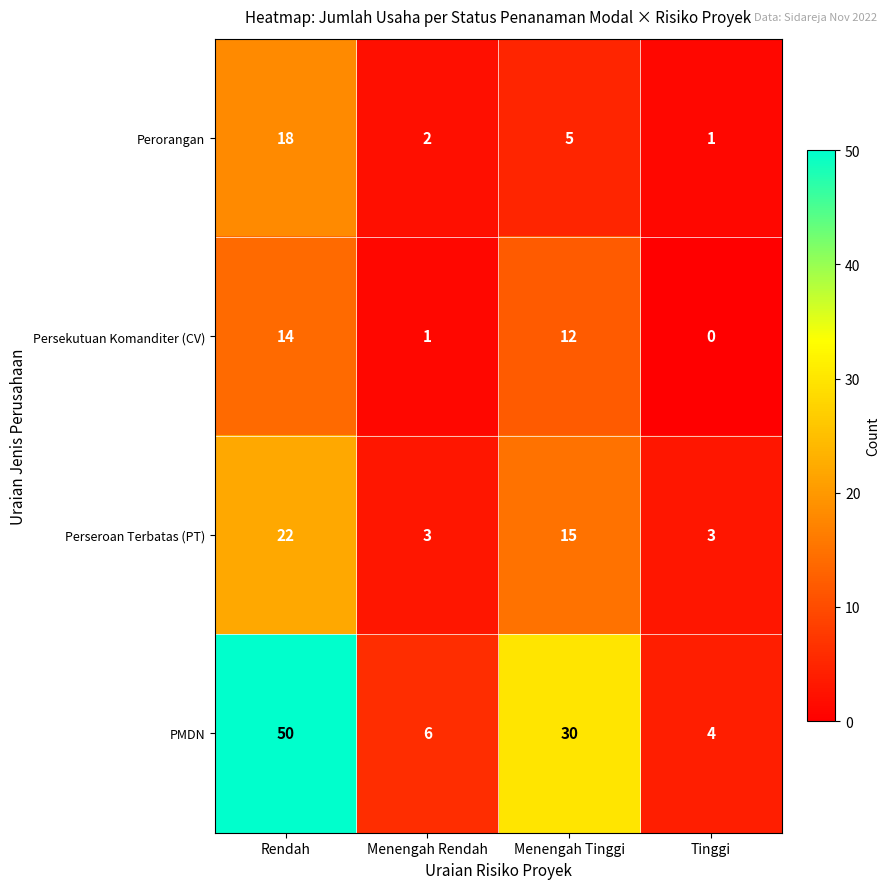

What is the difference between the highest and lowest values at Menengah Tinggi?

25